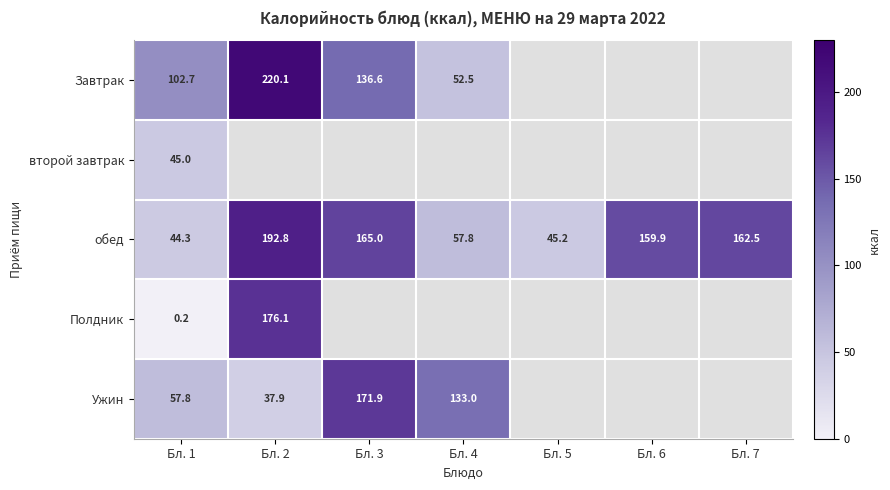

Rank the series at Бл. 1 from lowest to highest value.

Полдник, обед, второй завтрак, Ужин, Завтрак